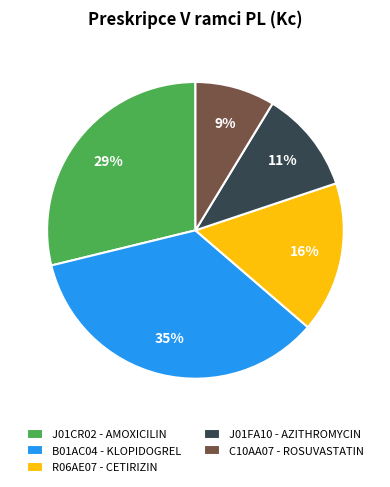

Approximately how many times larger is the value at J01FA10 - AZITHROMYCIN compared to J01CR02 - AMOXICILIN?

0.4